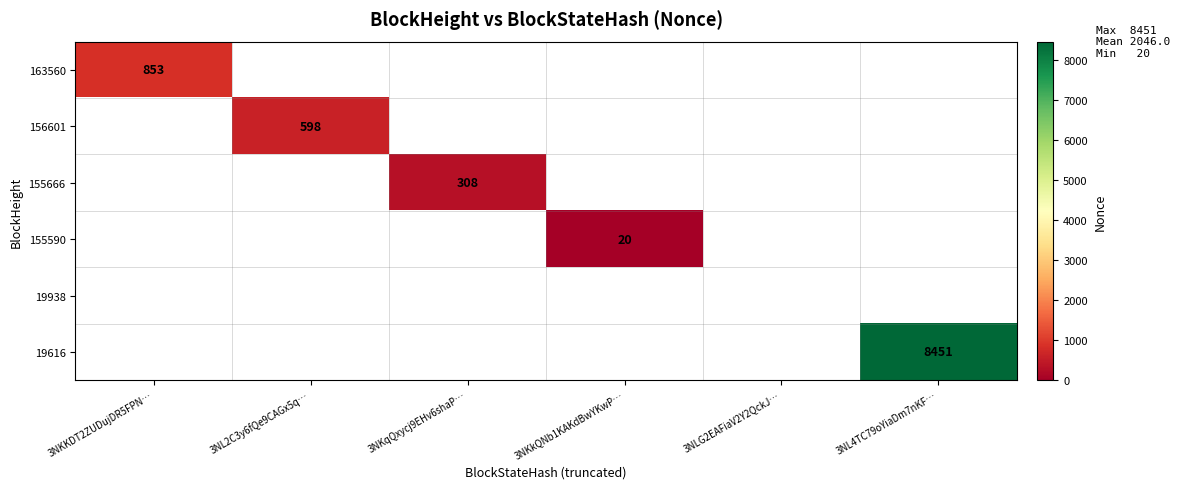

Is it true that 155590 equals 20 at 3NKkQNb1KAKdBwYKwP…?

True